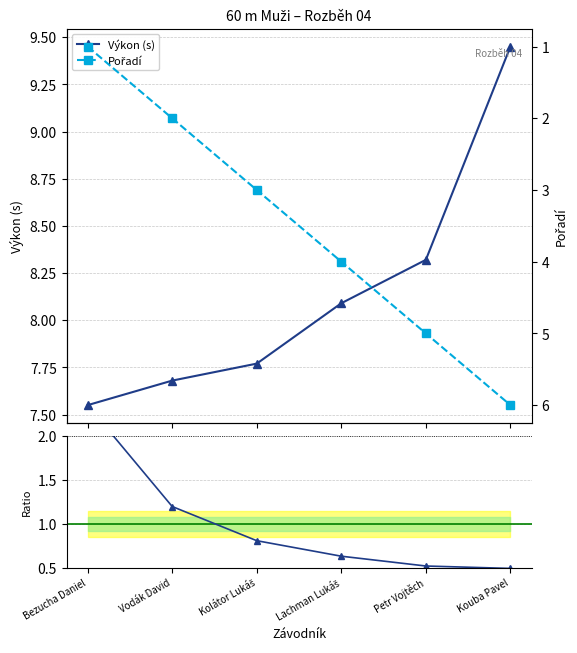

True or false: Výkon / Pořadí (norm.) and Výkon (s) intersect in this chart.

False